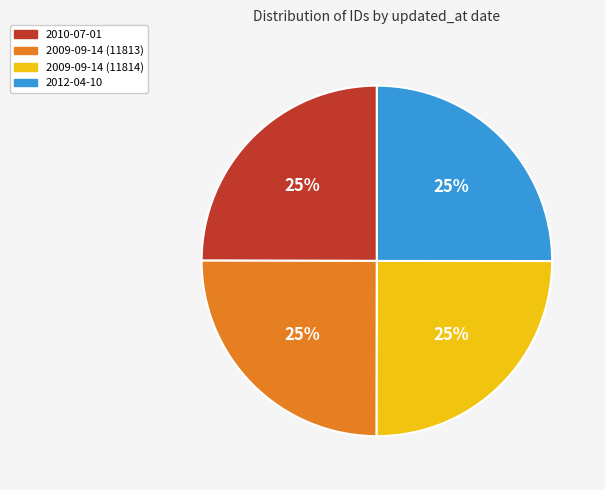

The 2009-09-14 (11814) slice represents 18% of the pie. True or false?

False